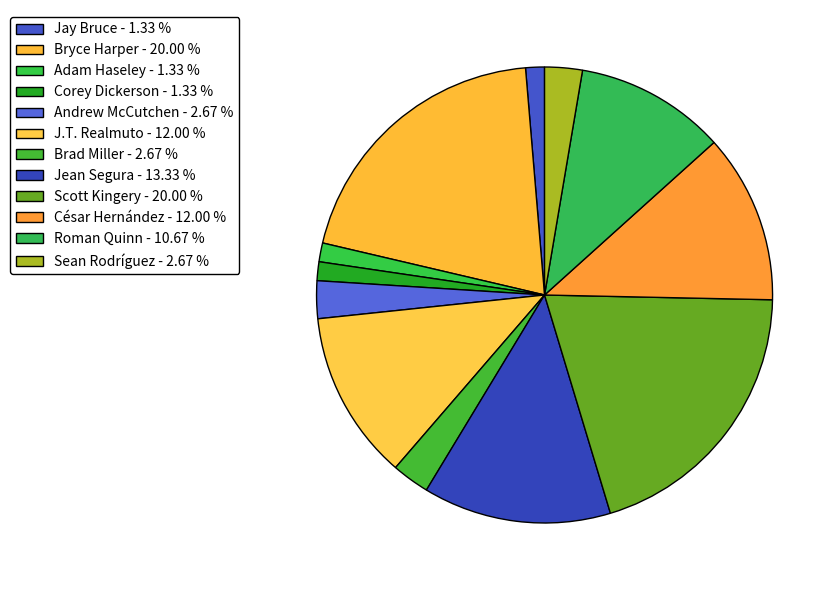

What is the change in value from Bryce Harper to Adam Haseley?

-14